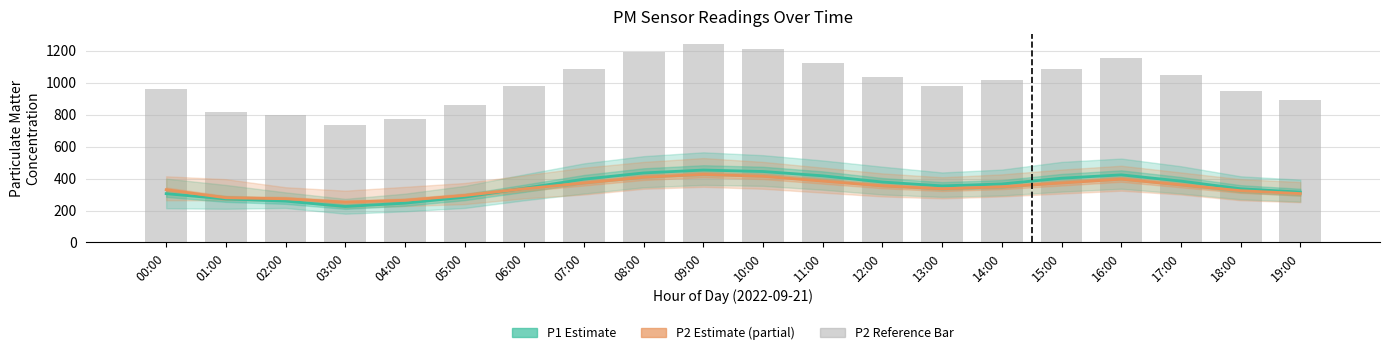

How many data points does each series have?

20